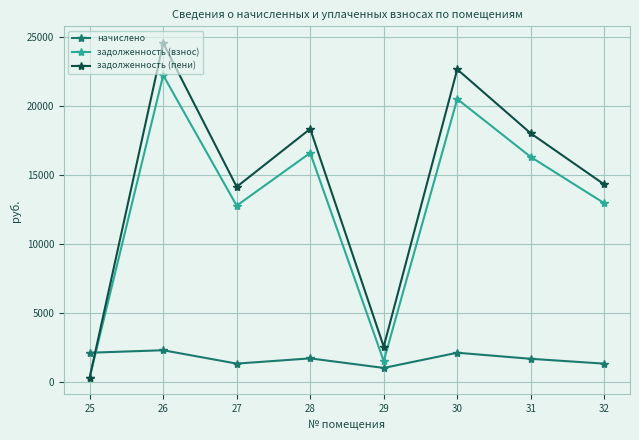

Where do задолженность (взнос) and начислено first cross each other?

25 and 26